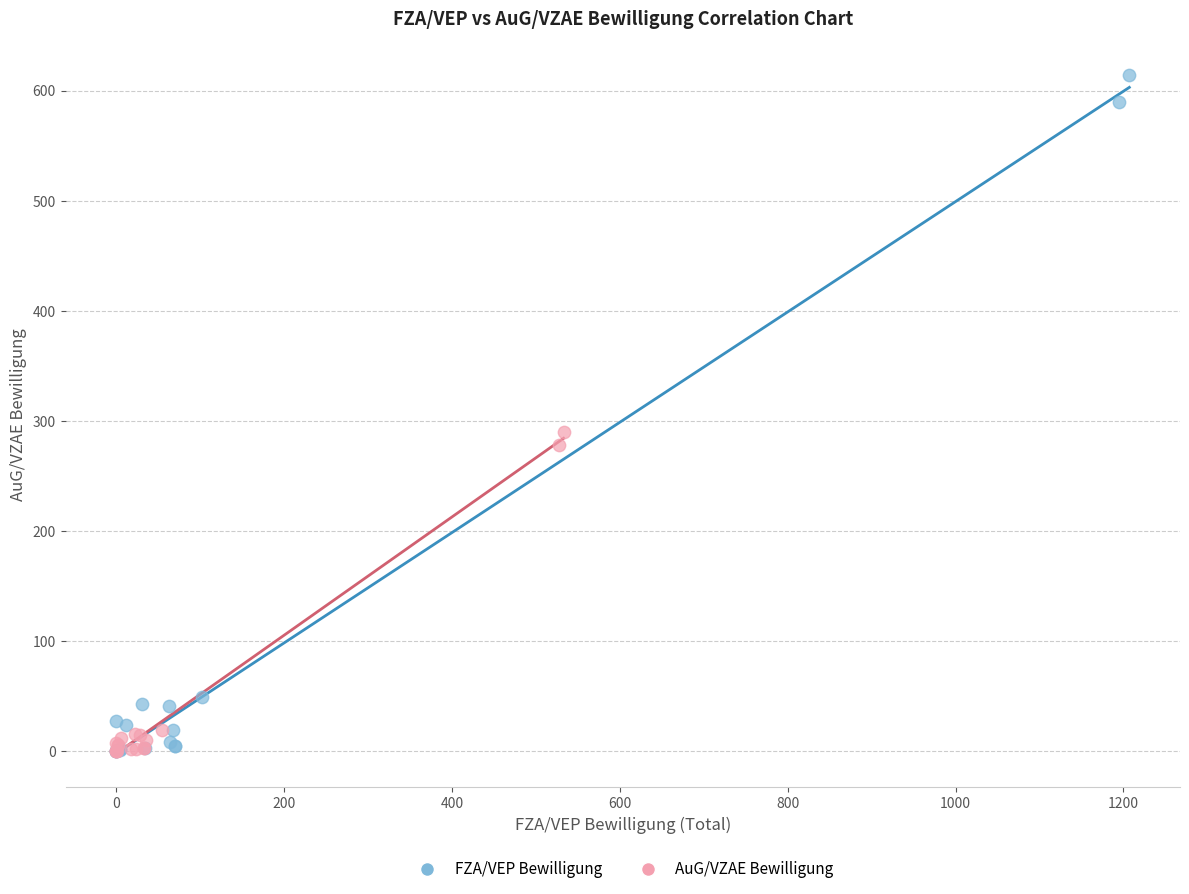

Which series has the largest Y range (max minus min)?

FZA/VEP Bewilligung